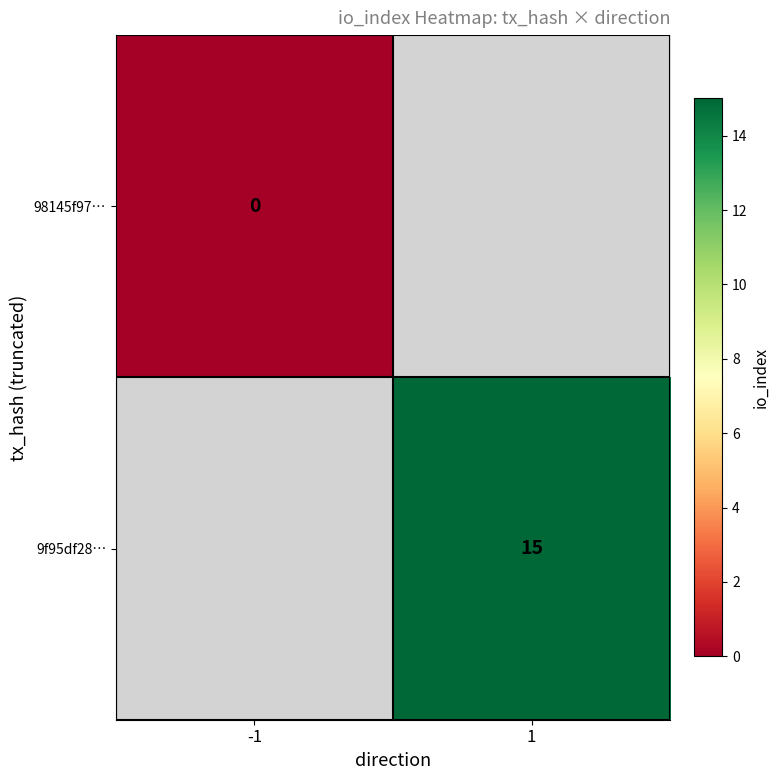

The 9f95df28… series shows 15 at 1. True or false?

True